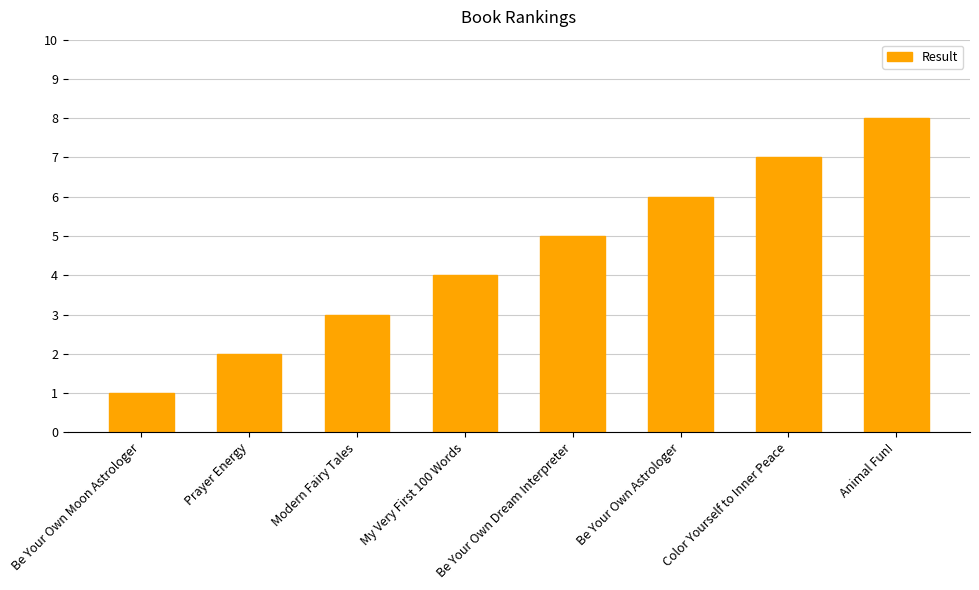

Reading left to right, what are all the values shown in this chart?

Be Your Own Moon Astrologer=1	Prayer Energy=2	Modern Fairy Tales=3	My Very First 100 Words=4	Be Your Own Dream Interpreter=5	Be Your Own Astrologer=6	Color Yourself to Inner Peace=7	Animal Fun!=8